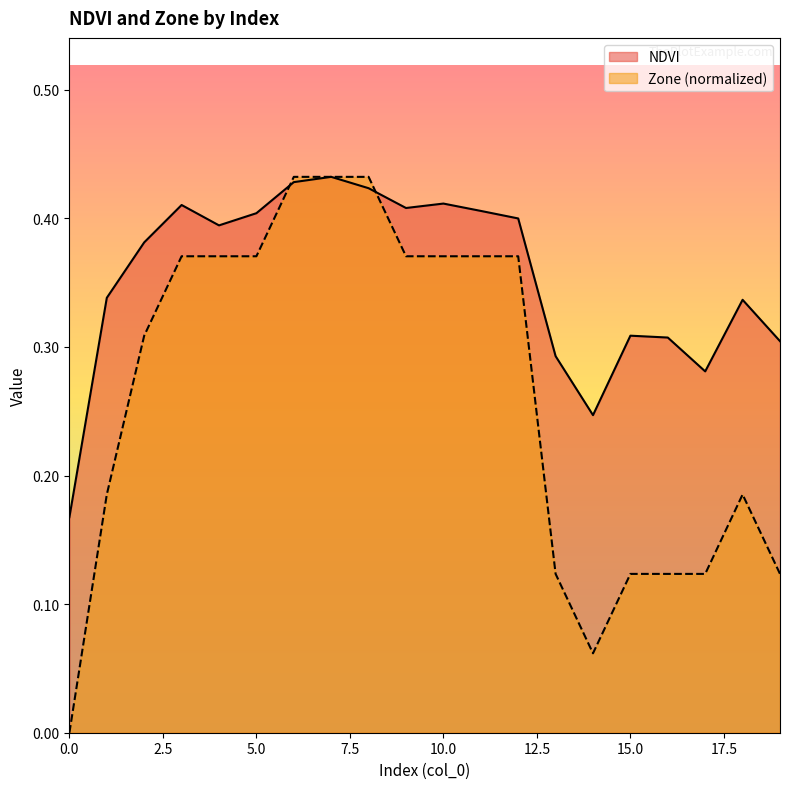

True or false: Zone has more than 1 interior local peaks.

False